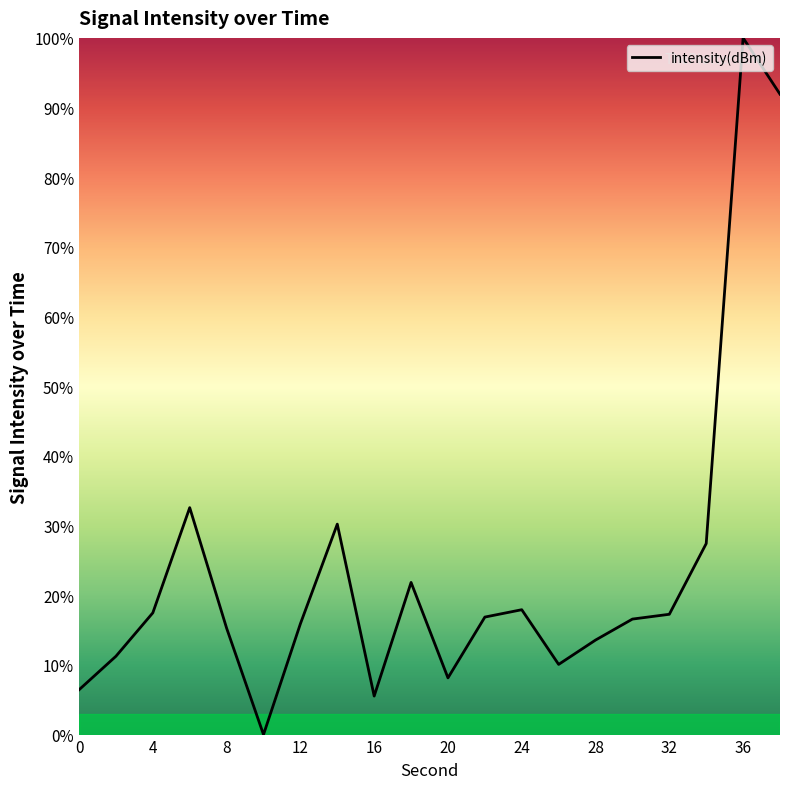

Which label corresponds to the largest value in the chart?

36